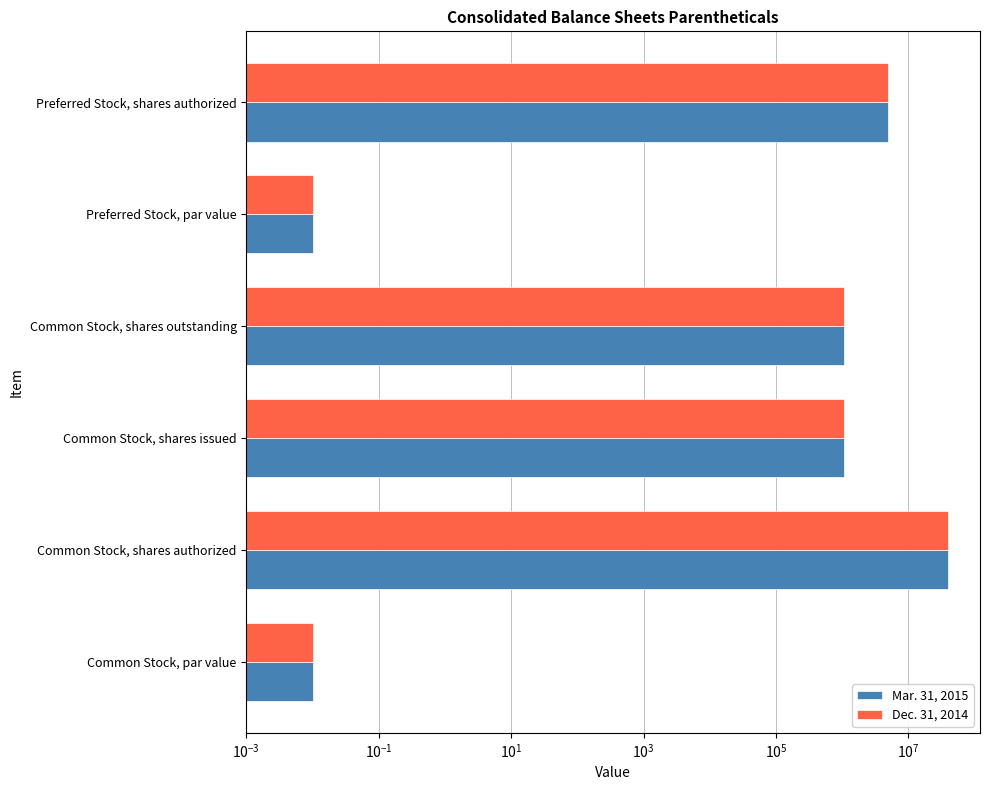

The value of Dec. 31, 2014 at Common Stock, par value is 0.0. True or false?

True